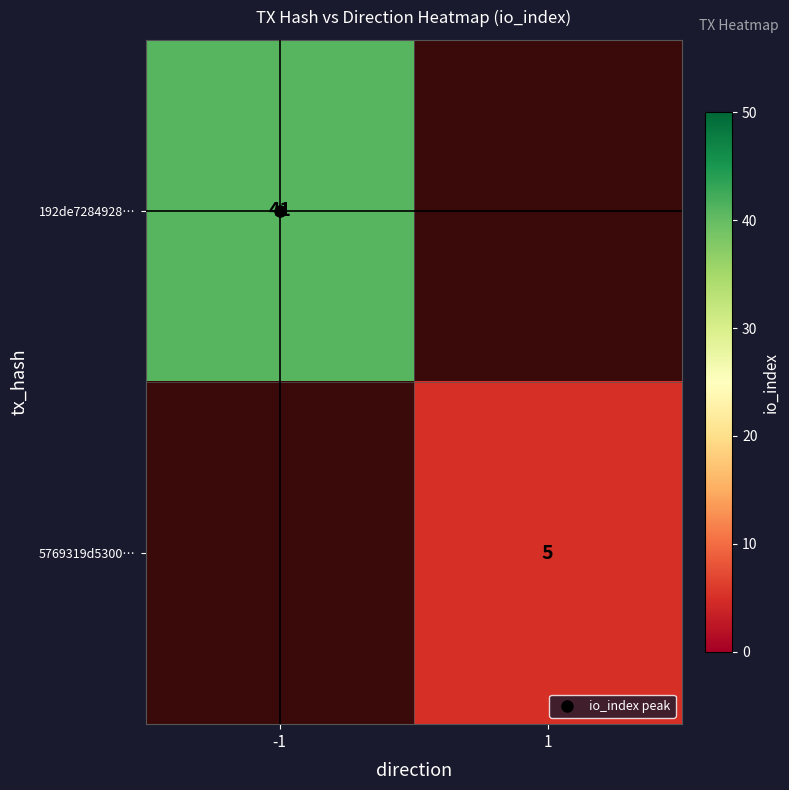

List the labels in order of 5769319d5300… value, smallest first.

-1, 1